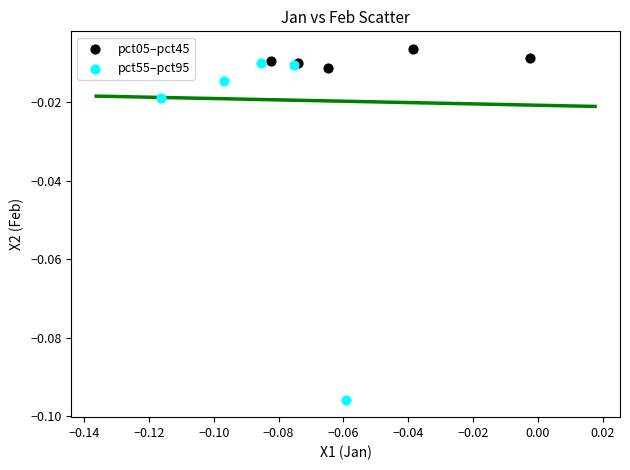

Which series contains the highest Y value?

pct05–pct45